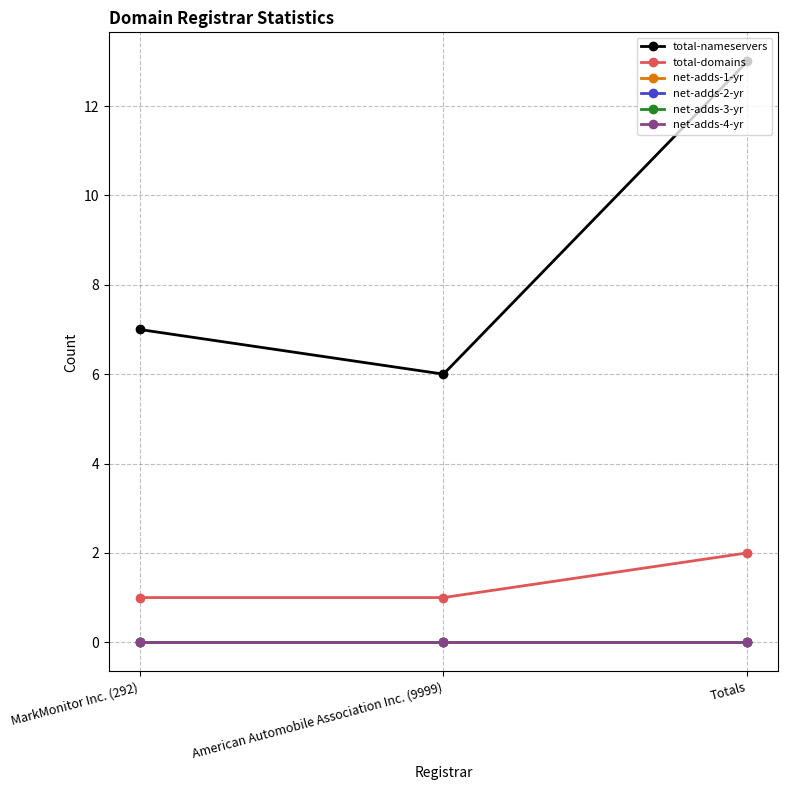

What are all the series names shown in the legend?

total-nameservers, total-domains, net-adds-1-yr, net-adds-2-yr, net-adds-3-yr, net-adds-4-yr